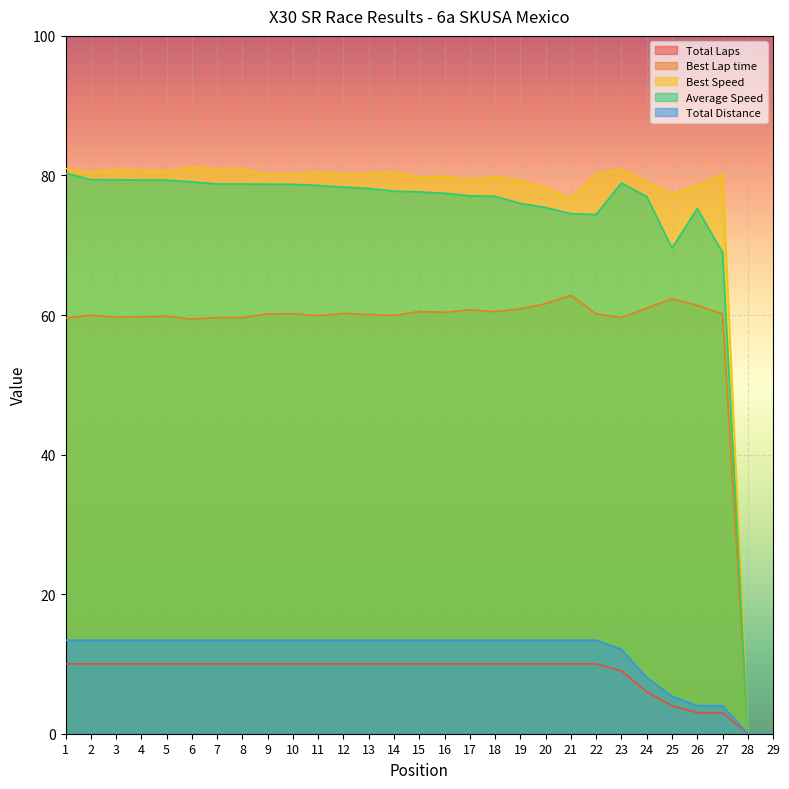

What is the difference between the highest and lowest values at 21?

66.7